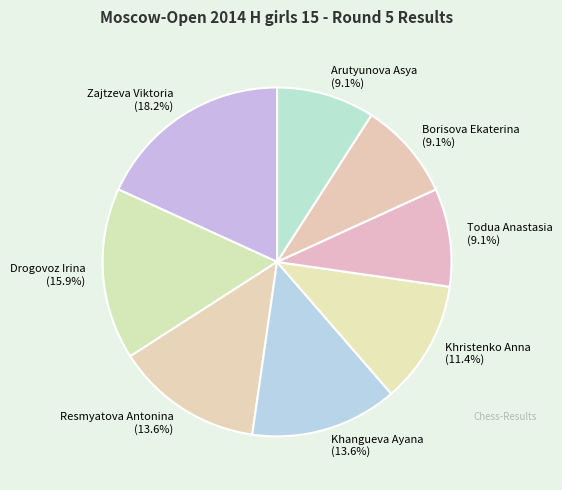

Which category has the biggest portion of the pie?

Zajtzeva Viktoria (18.2%)